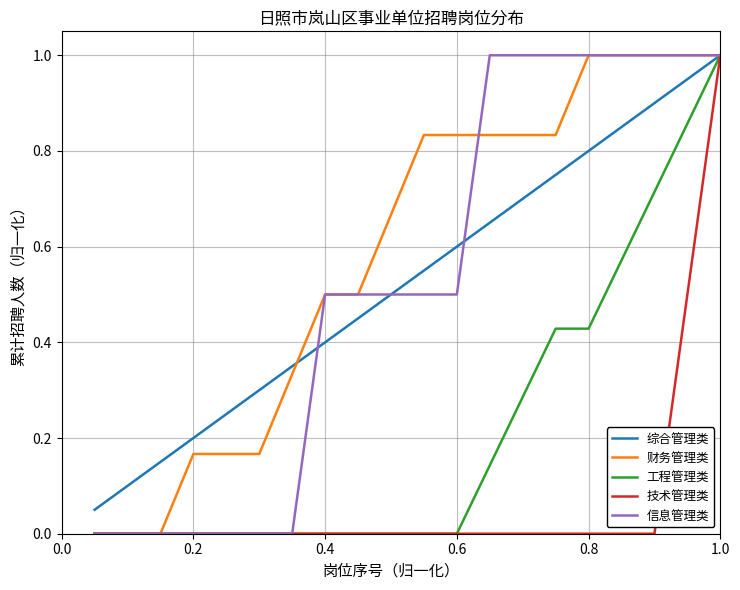

What is the greatest value displayed?

1.0